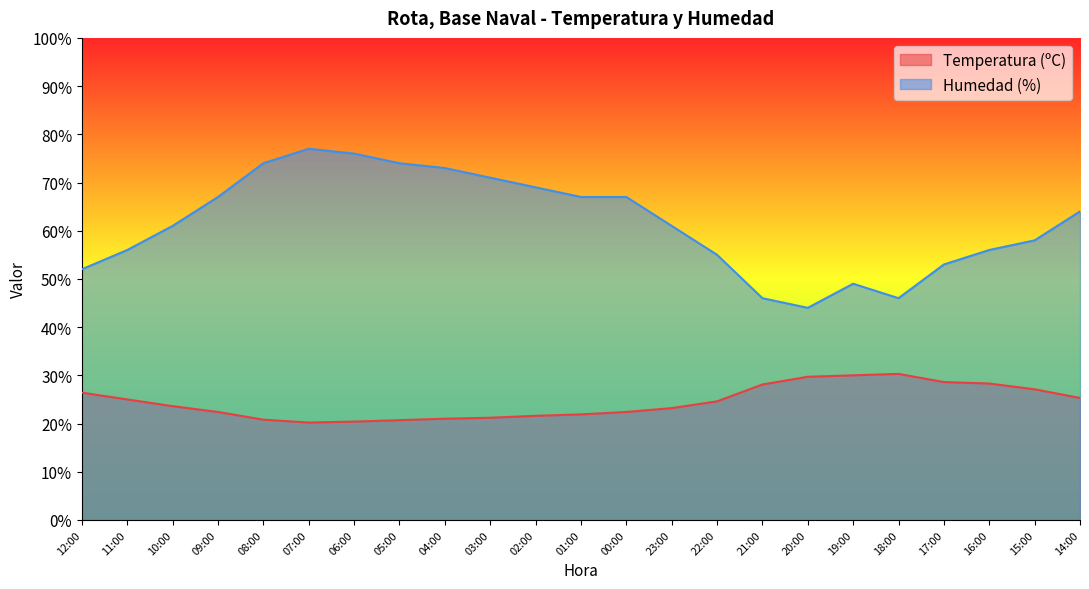

What is the minimum value for Humedad (%)?

44.0